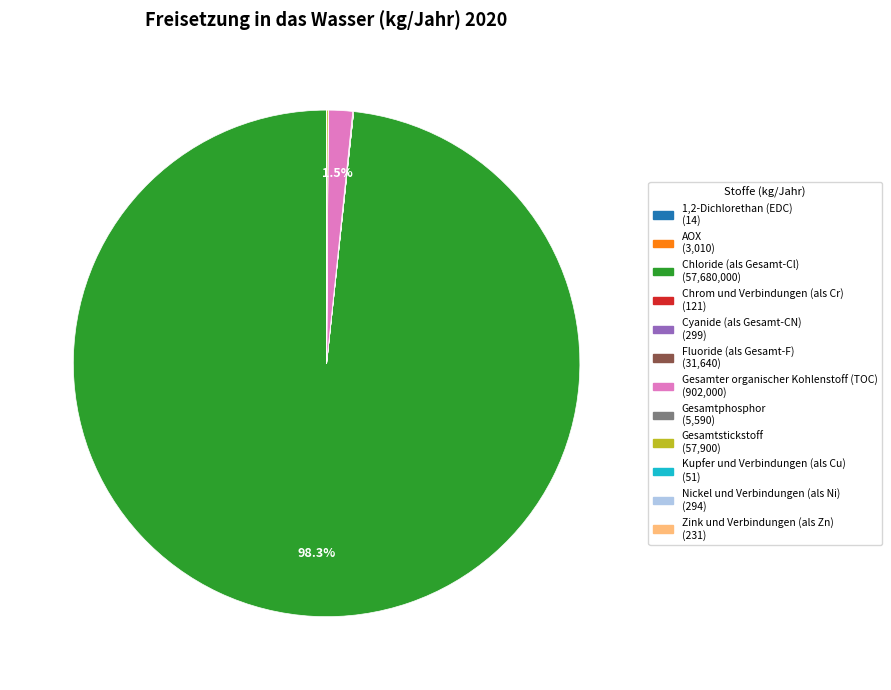

Which category has the biggest portion of the pie?

Chloride (als Gesamt-Cl)